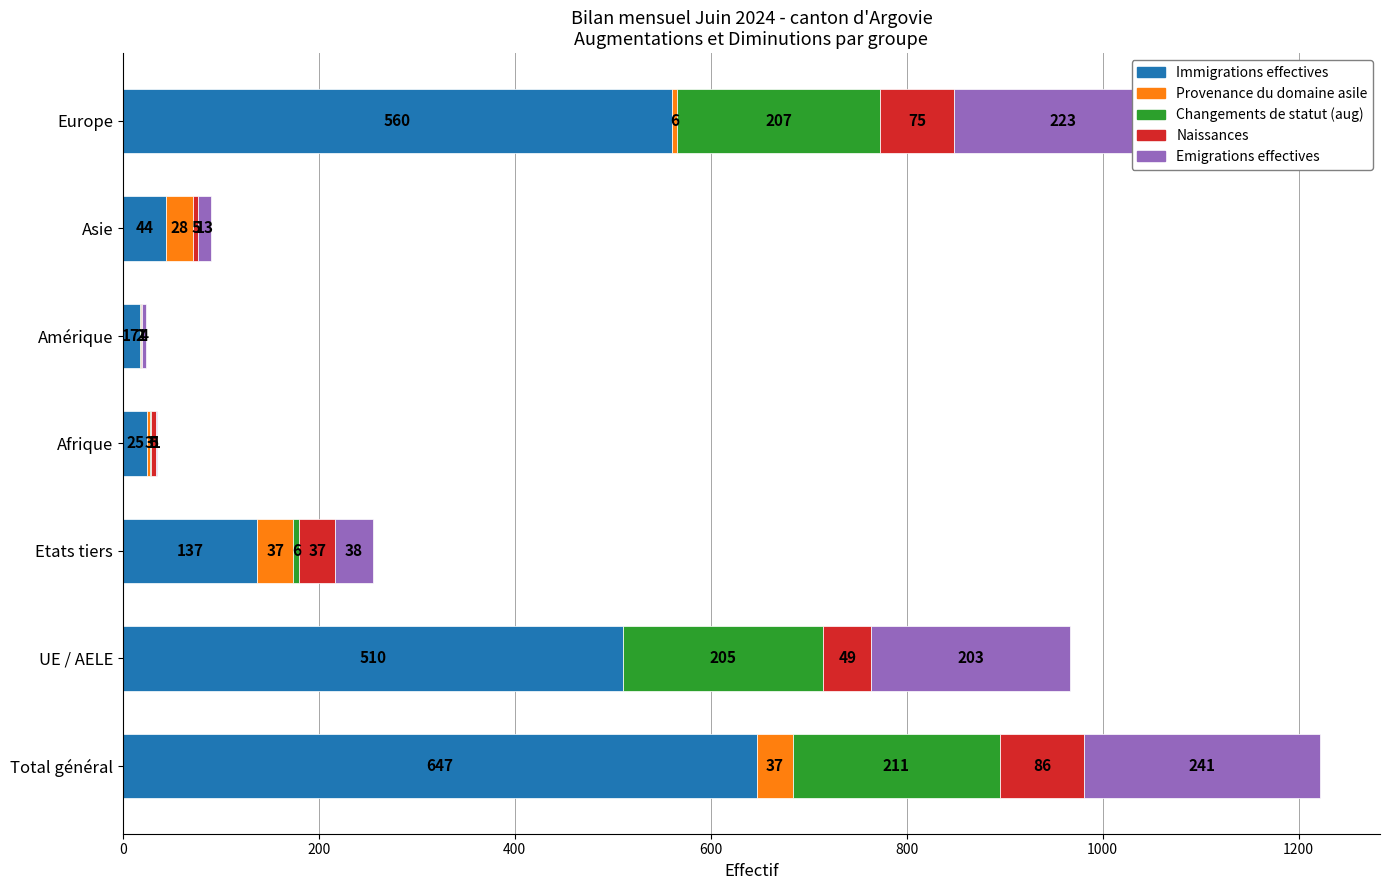

At which label is Immigrations effectives closest to 332?

UE / AELE